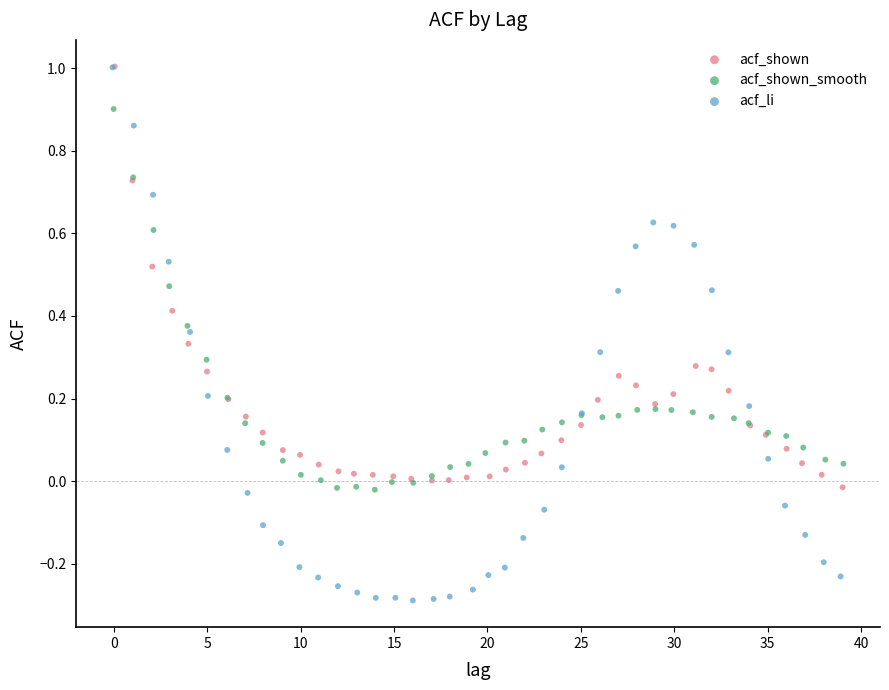

Which series reaches the minimum Y coordinate?

acf_li